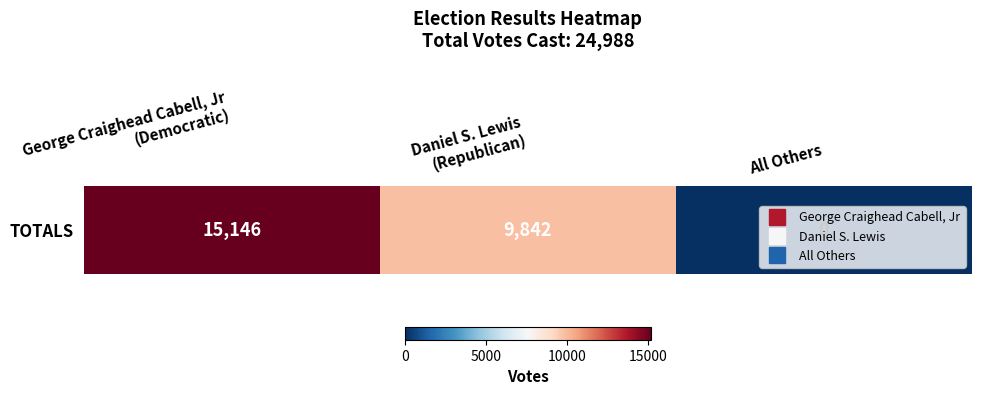

Where is the data nearest to the value 7573?

Daniel S. Lewis
(Republican)